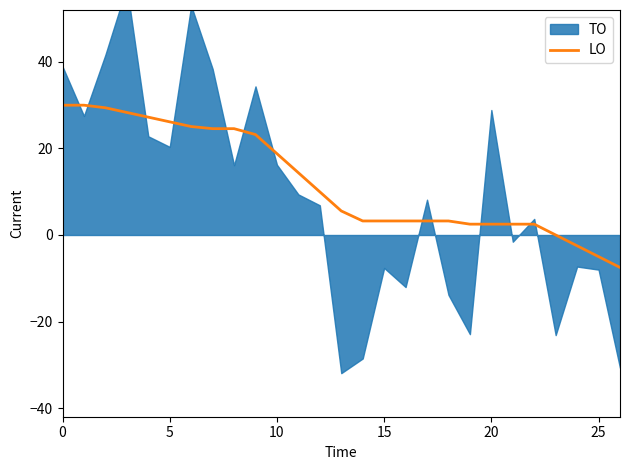

Does the chart have visible grid lines?

No